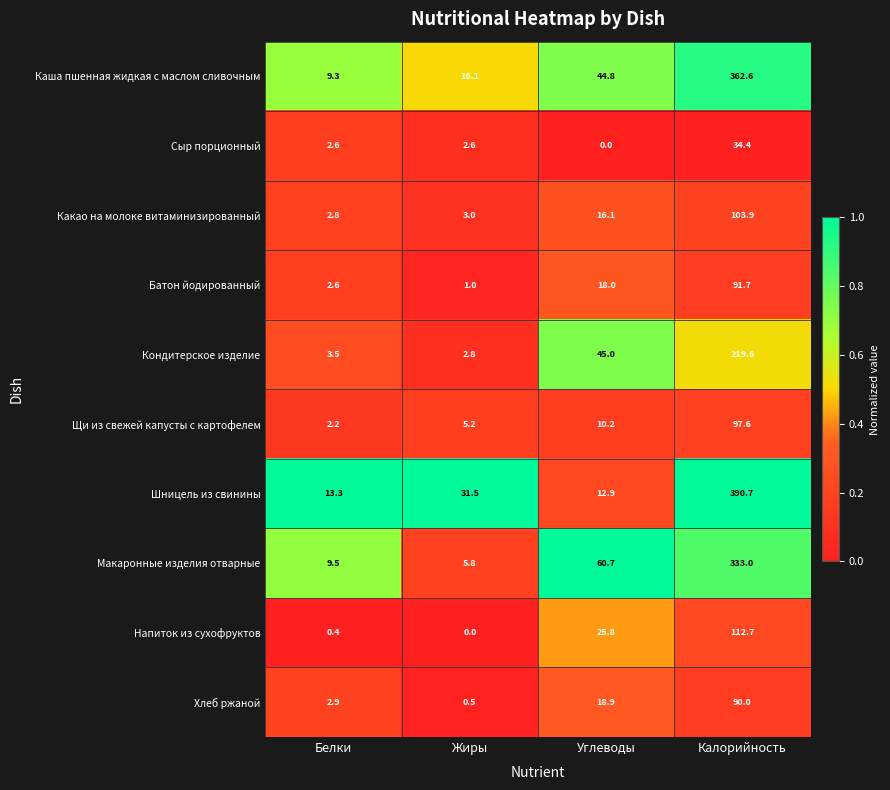

What is the spread (max minus min) of values at Калорийность?

356.3